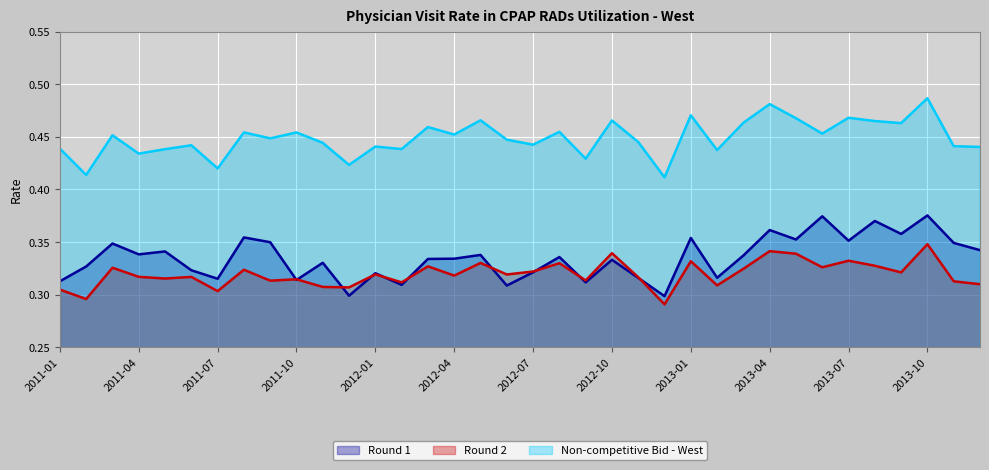

Reading right to left, transcribe all the data shown in this chart.

Round 1: 0.3	0.3	0.4	0.4	0.4	0.4	0.4	0.4	0.4	0.3	0.3	0.4	0.3	0.3	0.3	0.3	0.3	0.3	0.3	0.3	0.3	0.3	0.3	0.3	0.3	0.3	0.3	0.3	0.4	0.3	0.3	0.3	0.3	0.3	0.3	0.3
Round 2: 0.3	0.3	0.3	0.3	0.3	0.3	0.3	0.3	0.3	0.3	0.3	0.3	0.3	0.3	0.3	0.3	0.3	0.3	0.3	0.3	0.3	0.3	0.3	0.3	0.3	0.3	0.3	0.3	0.3	0.3	0.3	0.3	0.3	0.3	0.3	0.3
Non-competitive Bid - West: 0.4	0.4	0.5	0.5	0.5	0.5	0.5	0.5	0.5	0.5	0.4	0.5	0.4	0.4	0.5	0.4	0.5	0.4	0.4	0.5	0.5	0.5	0.4	0.4	0.4	0.4	0.5	0.4	0.5	0.4	0.4	0.4	0.4	0.5	0.4	0.4